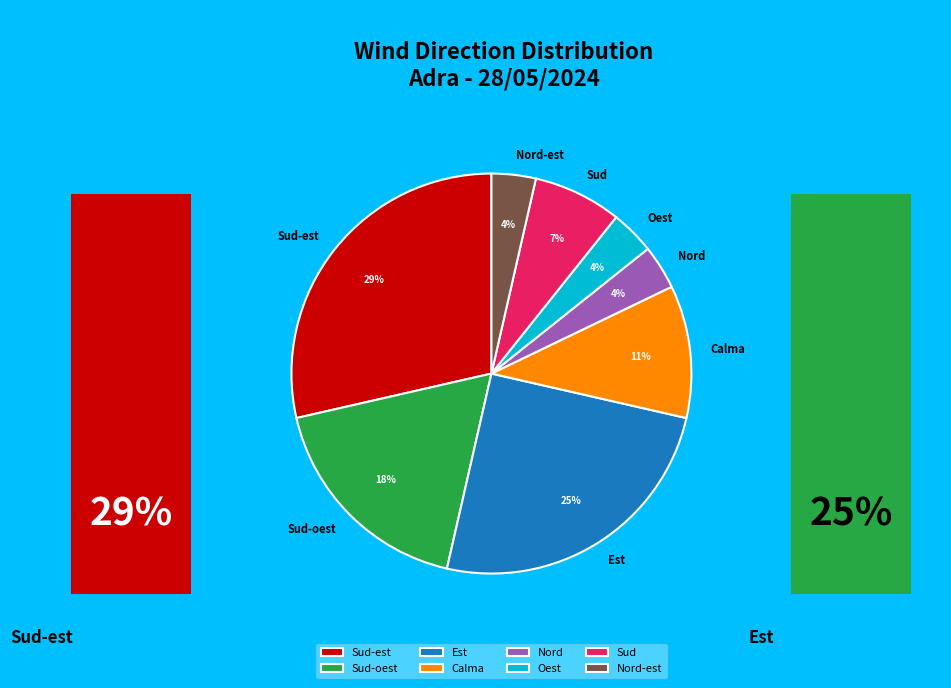

How much of the chart is everything except Calma?

89.3%